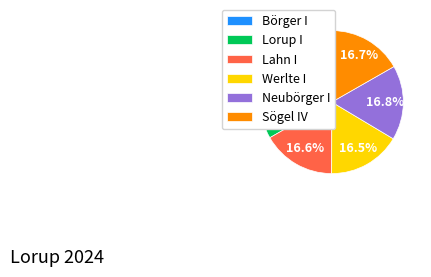

True or false: Neubörger I accounts for 17% of the total.

True